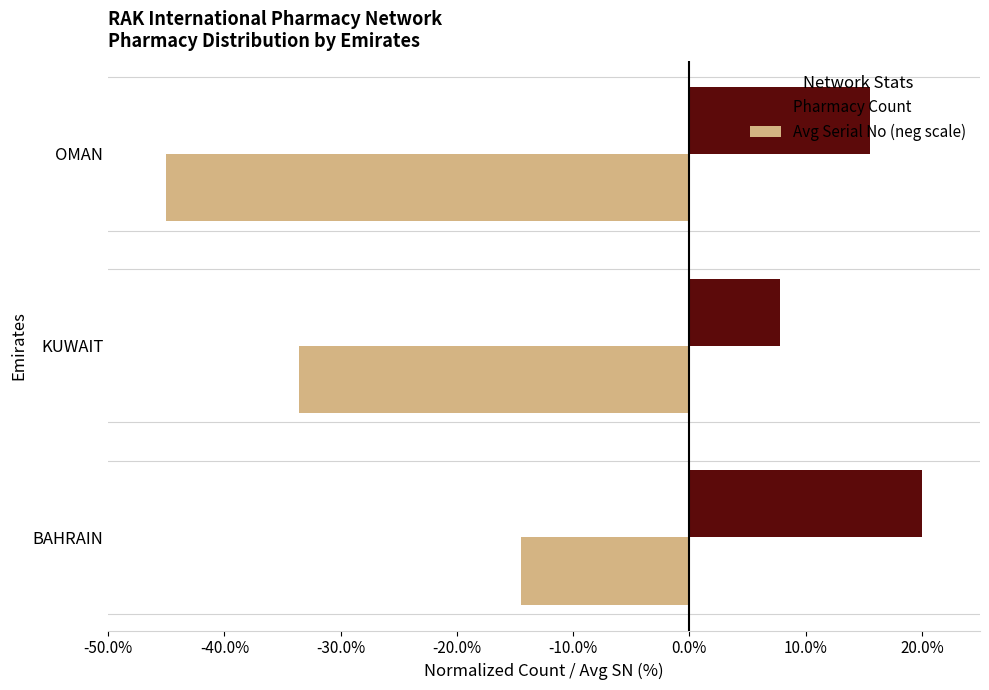

What are all the series names shown in the legend?

Pharmacy Count, Avg Serial No (neg scale)